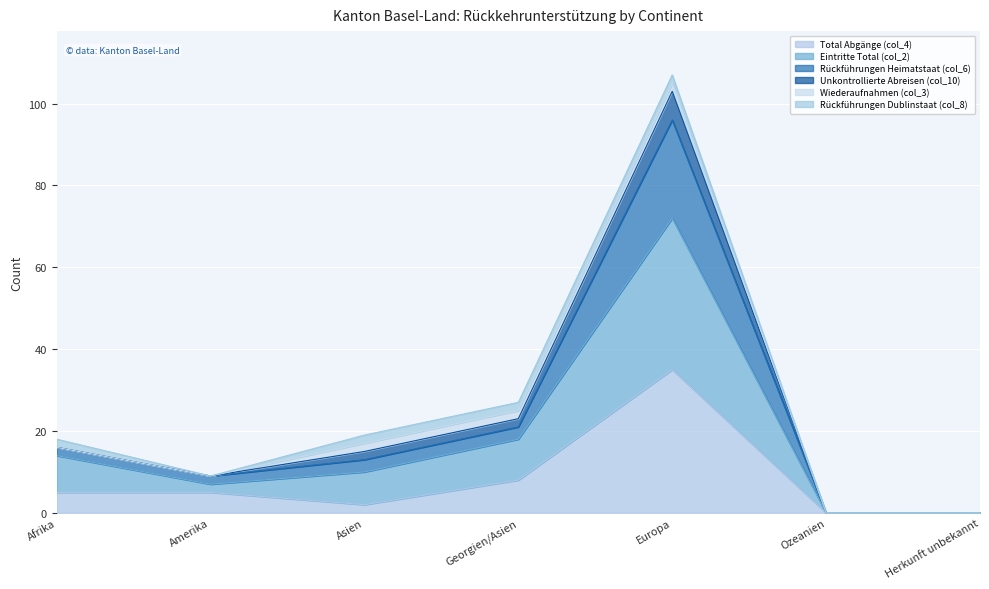

True or false: Total Abgänge (col_4) has a value of 35 at Europa.

True